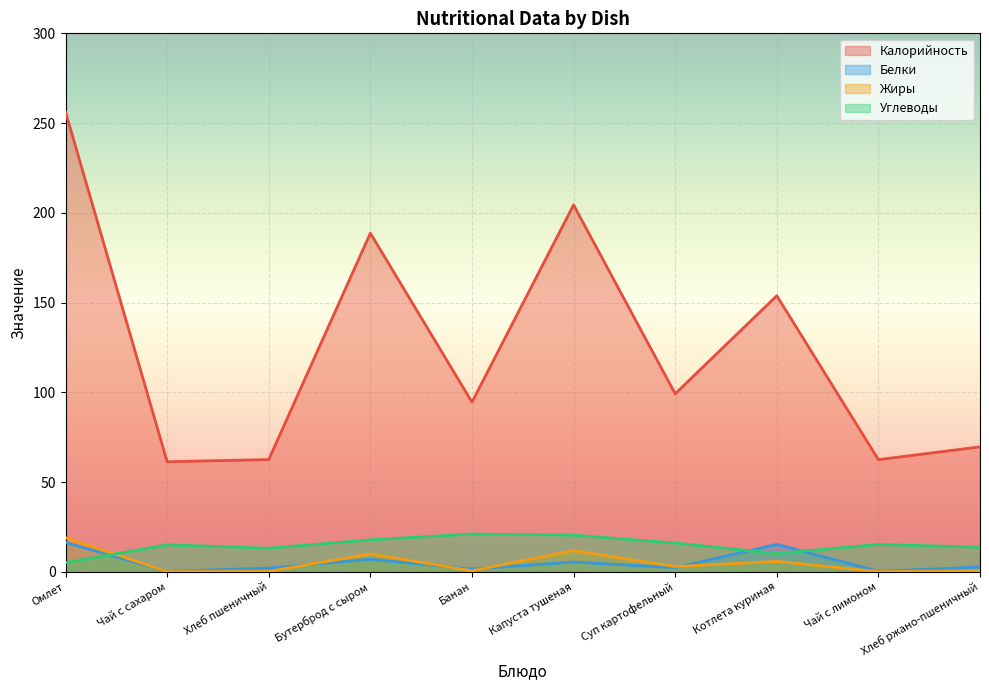

List the series in order of their peak value, lowest first.

Белки, Жиры, Углеводы, Калорийность